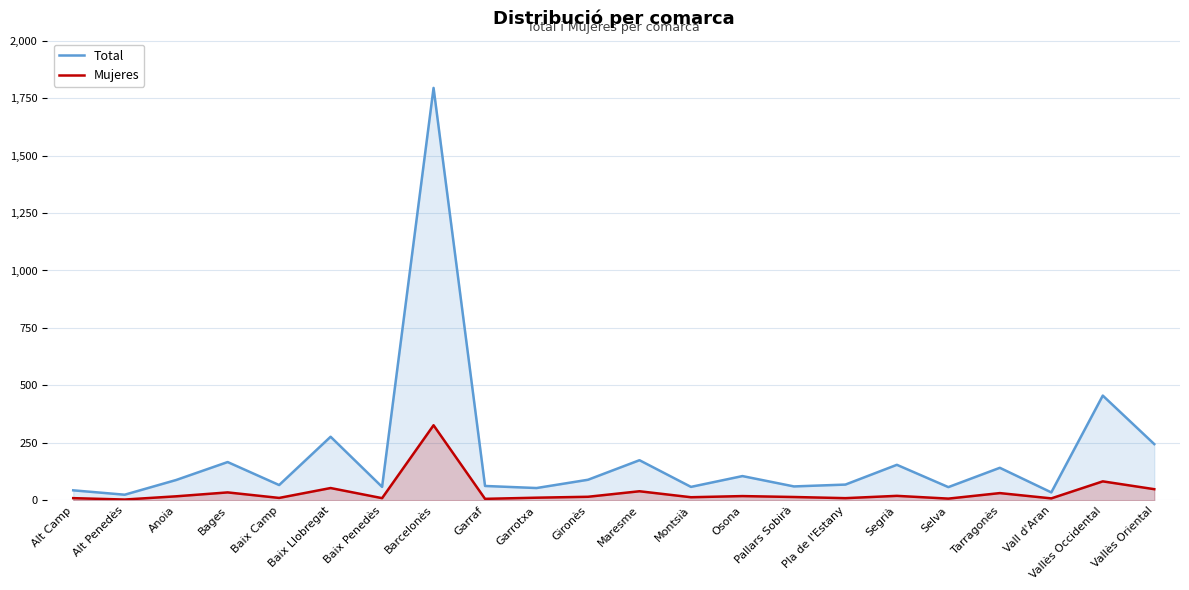

At Pla de l'Estany, list the series in order from smallest to largest.

Mujeres, Total